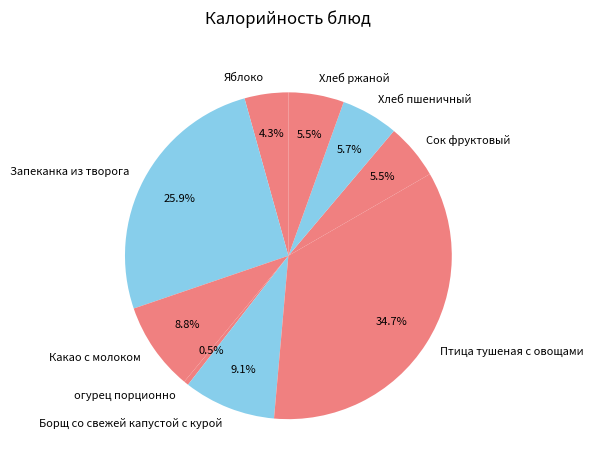

Is огурец порционно the majority of the pie?

No